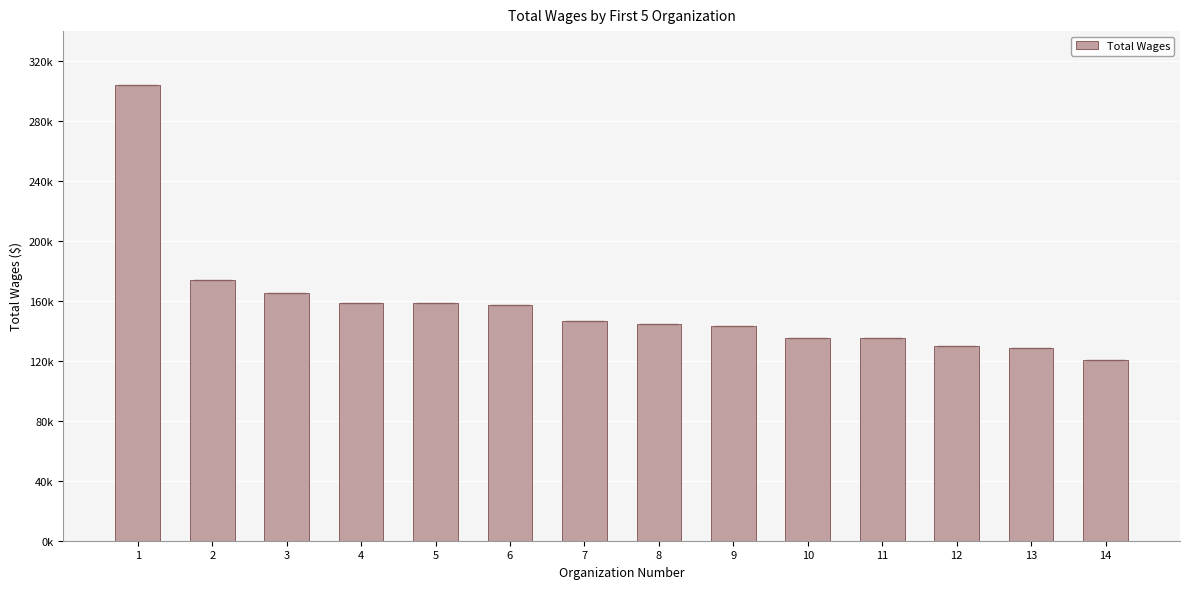

What is the change in value from 3 to 8?

-20332